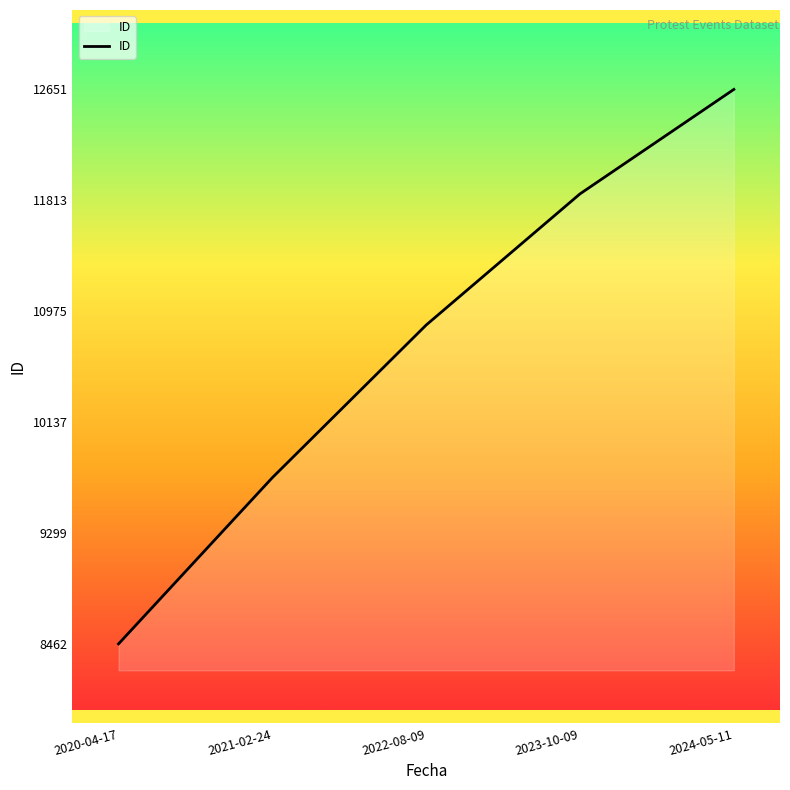

What is the difference between the second highest and minimum values?

3400